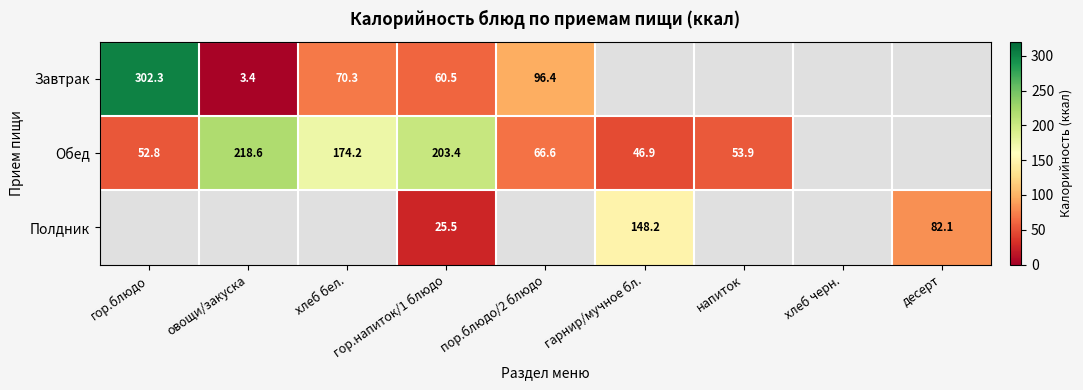

The value of Обед at гарнир/мучное бл. is 46.9. True or false?

True